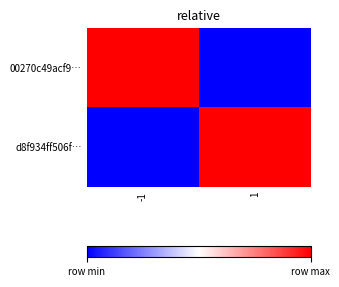

At -1, list the series in order from largest to smallest.

00270c49acf9…, d8f934ff506f…